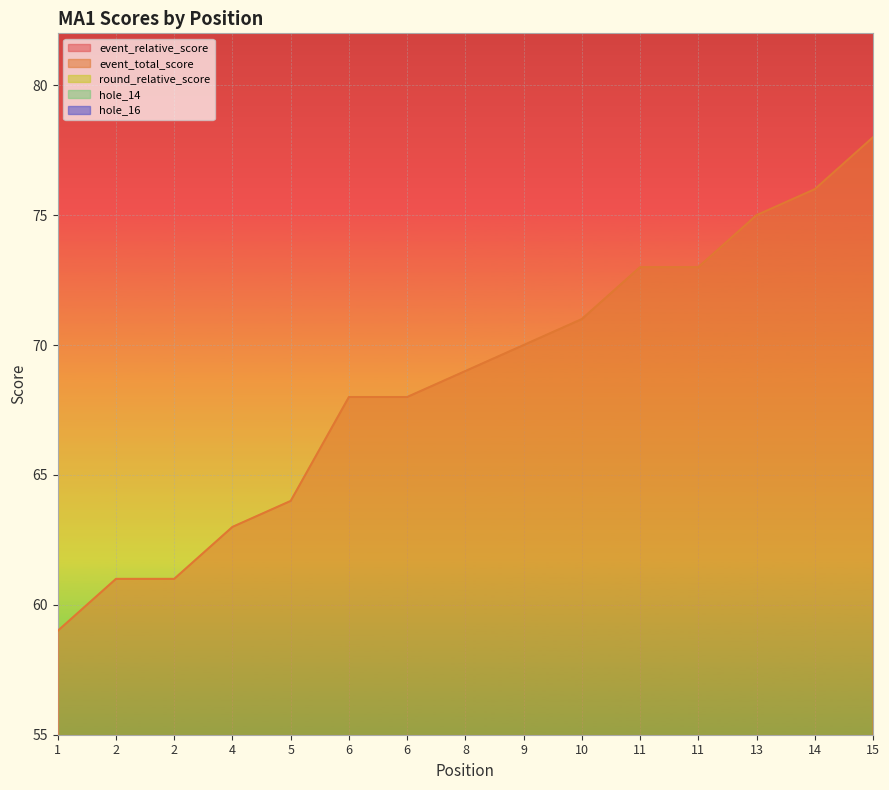

What is the value of the hole_16 point at the 10th from the left?

5